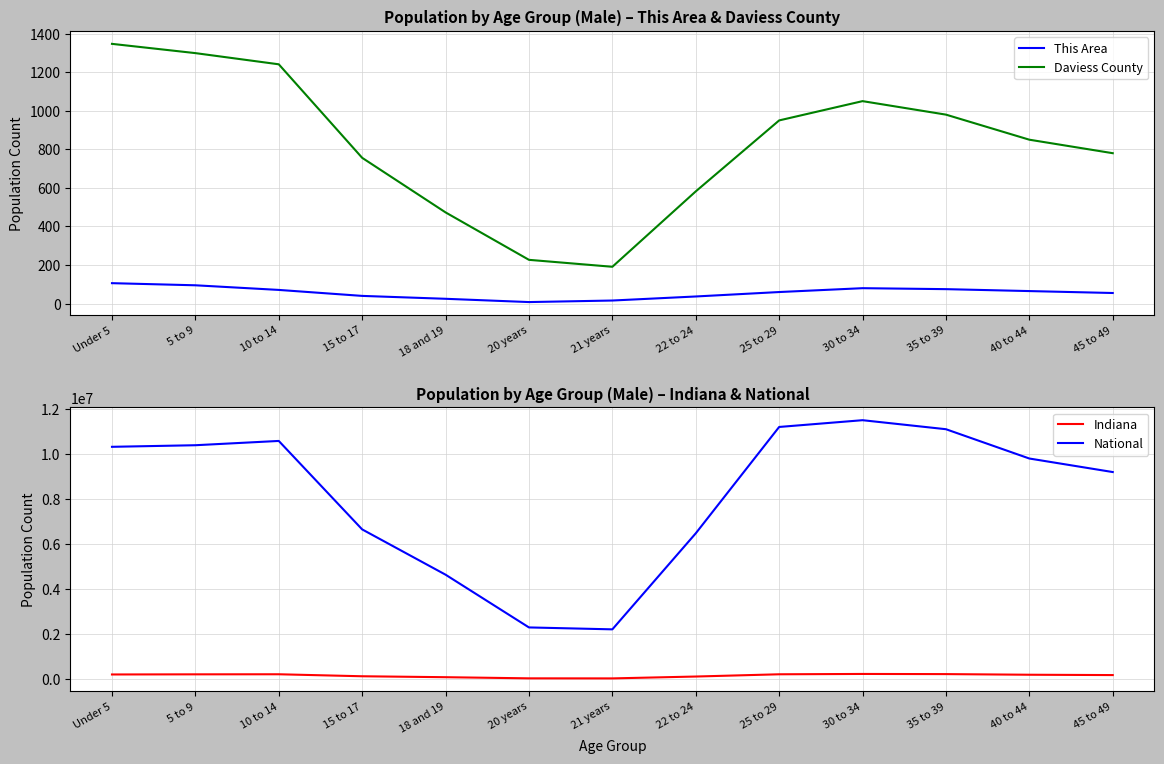

True or false: Daviess County has a value of 1050 at 30 to 34.

True